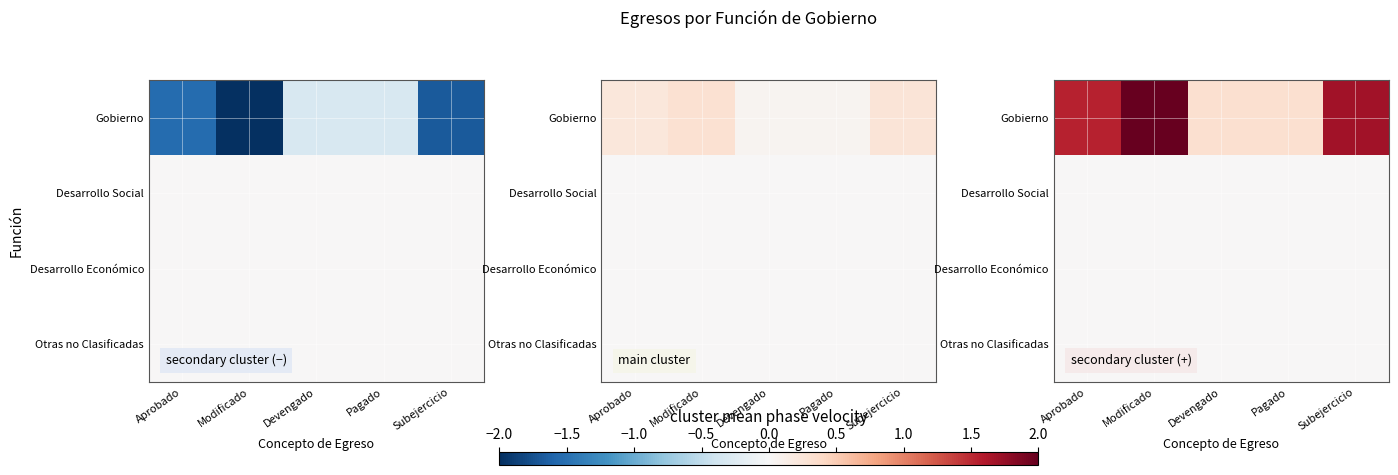

Count the number of data series in this chart.

4